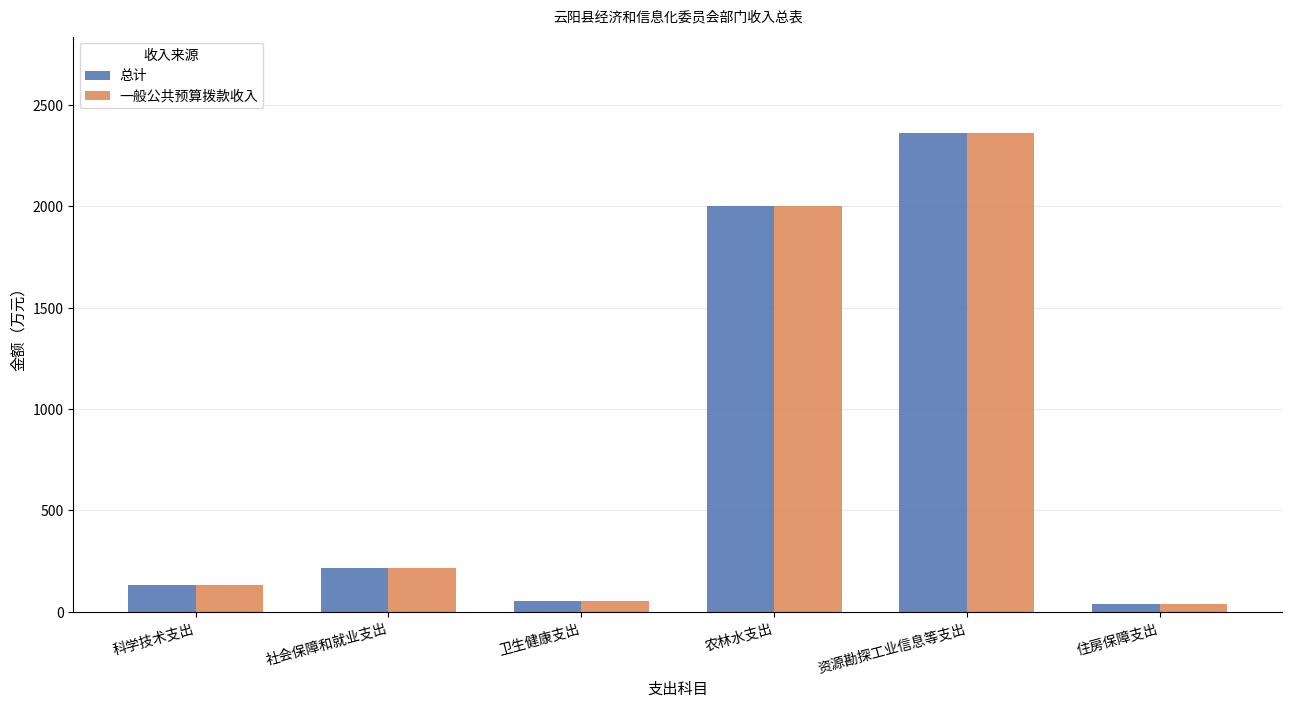

What is the label of the 4th bar from the right?

卫生健康支出